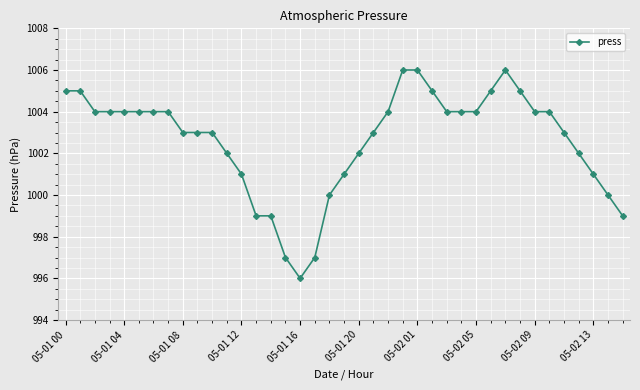

What is the minimum value shown in the chart?

996